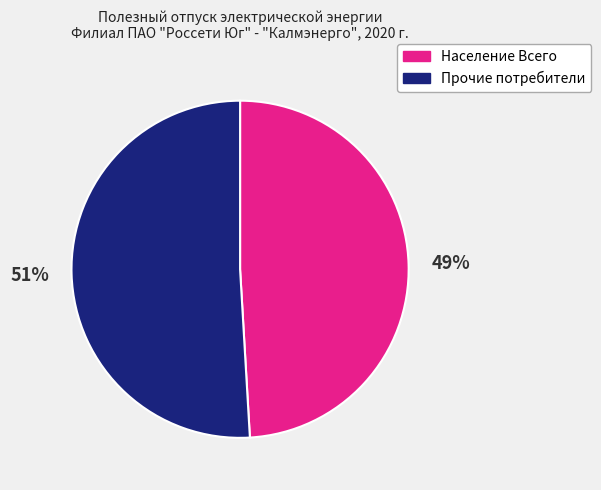

What is the majority slice?

Прочие потребители